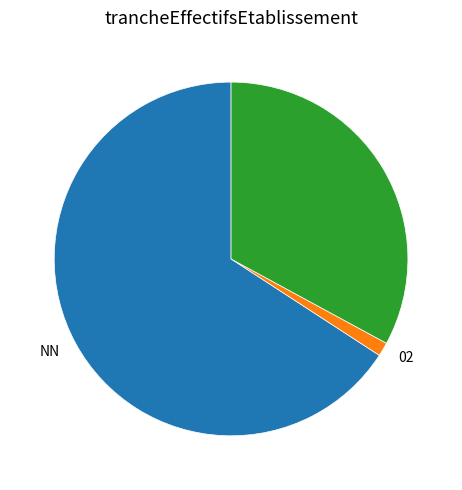

Is there a majority slice in this chart?

Yes